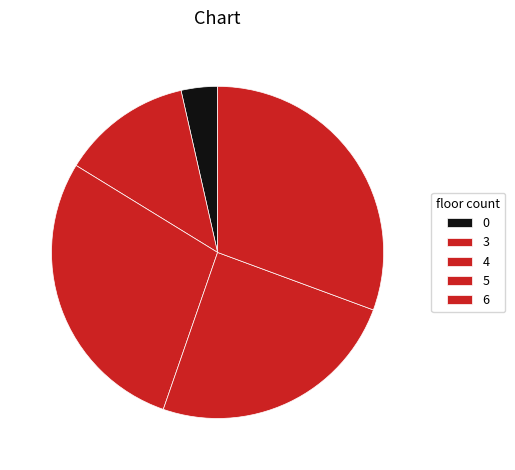

Is there any slice that represents more than half of the pie?

No